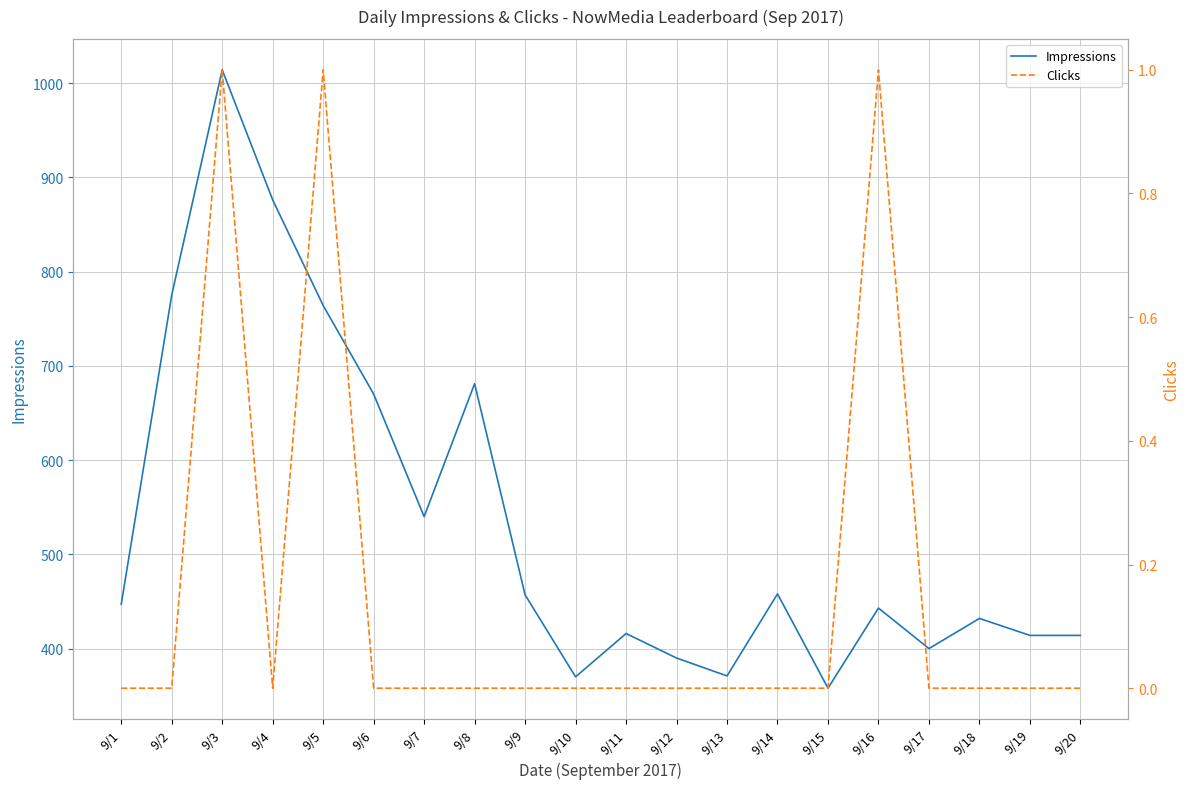

What is the difference between the maximum and minimum values in the Impressions series?

656